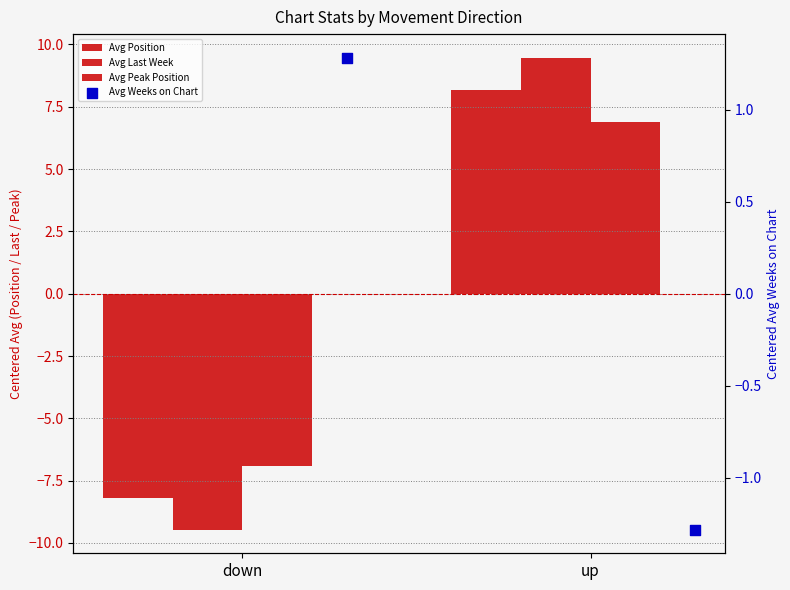

Which series contains the lowest Y value?

Avg Last Week